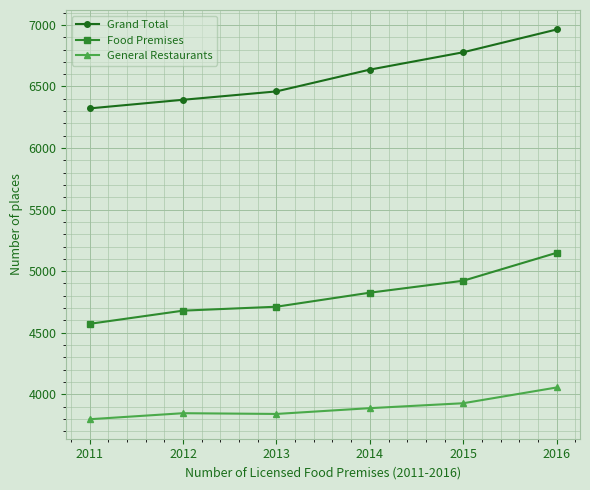

True or false: Grand Total has a value of 11717 at 2015.

False